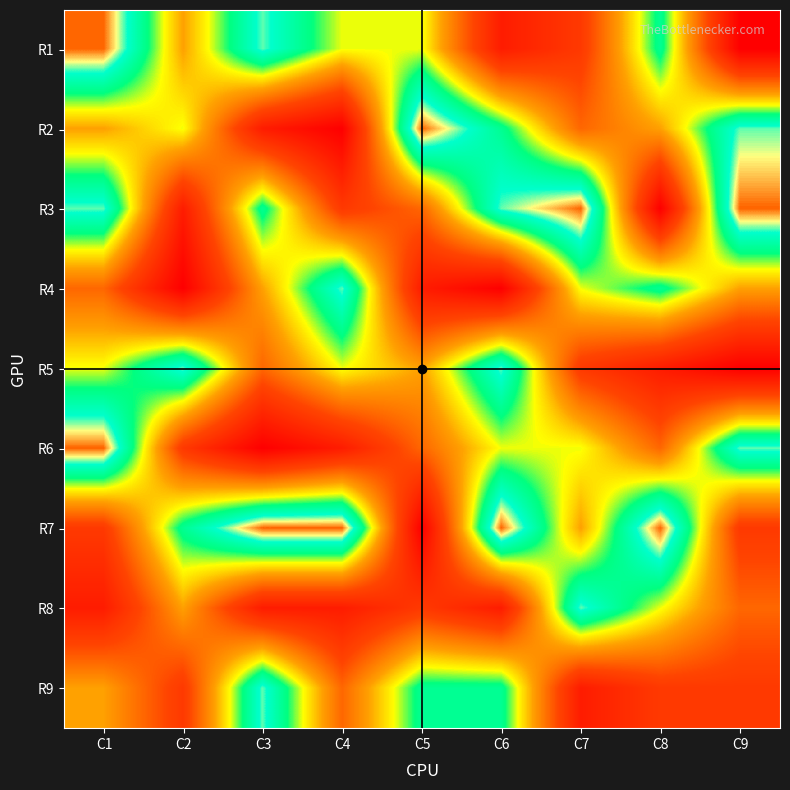

At which category is the sum across all series the highest?

C1